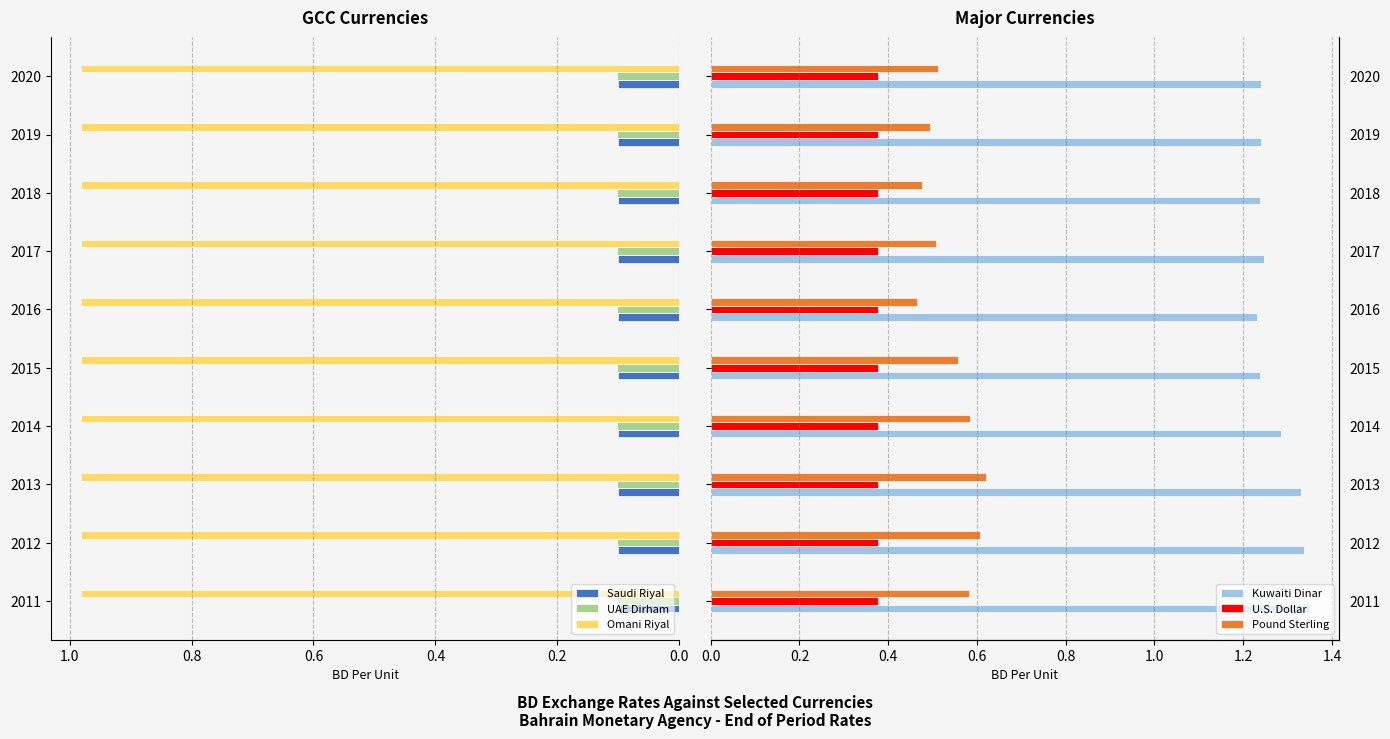

The Saudi Riyal series shows 0.2 at 2017. True or false?

False